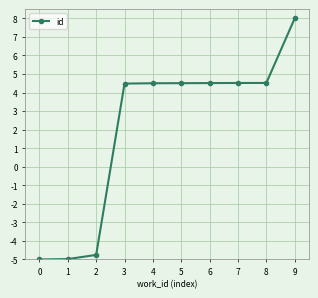

Does the chart display data point markers on the line(s)?

Yes